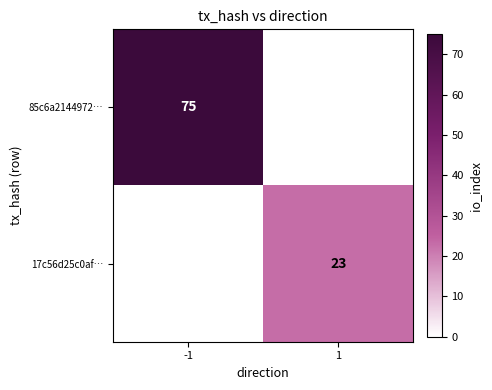

What is the spread (max minus min) of values at 1?

23